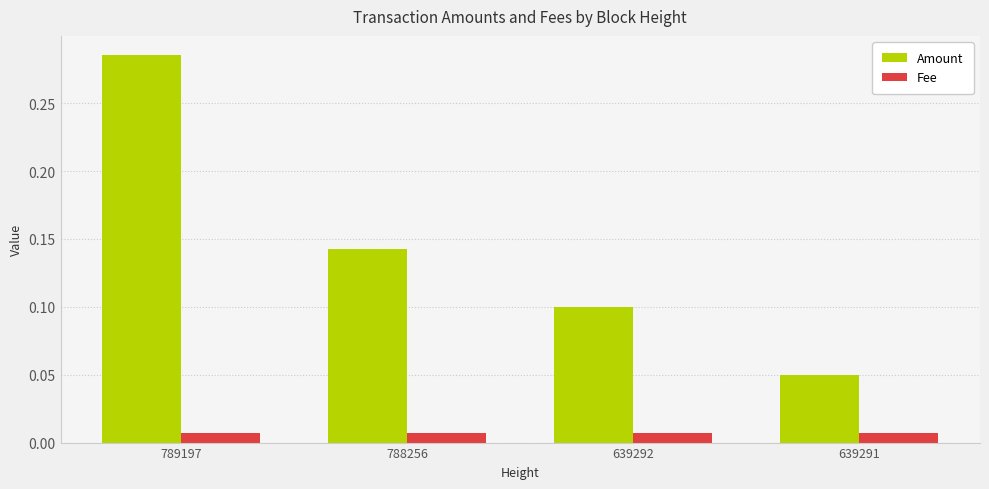

Which series has the largest range (max minus min)?

Amount